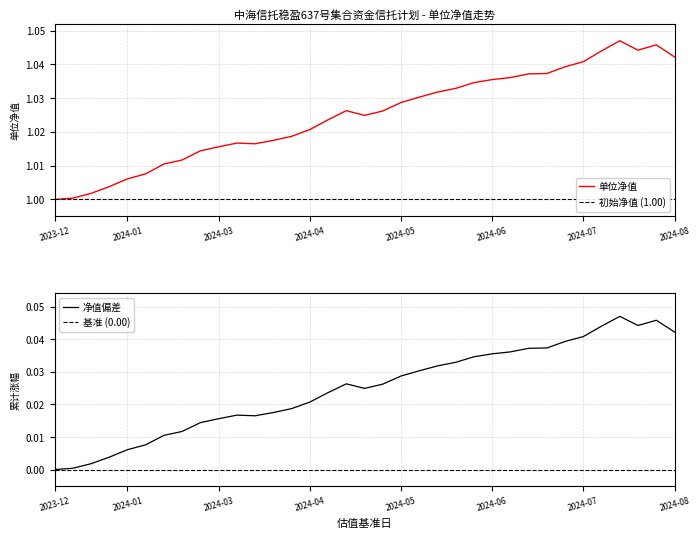

Which label corresponds to the smallest value in the chart?

2023-12